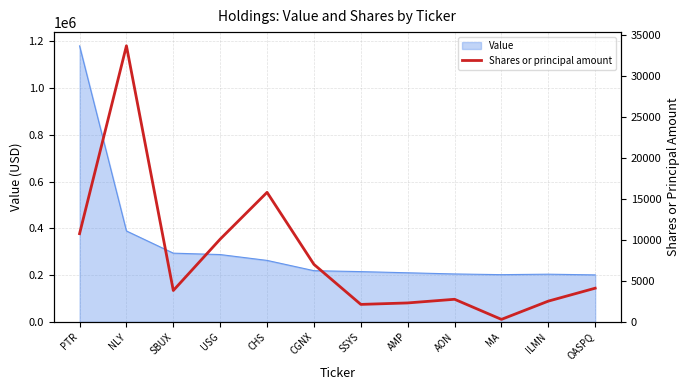

Where is Value nearest to the value 691000?

NLY